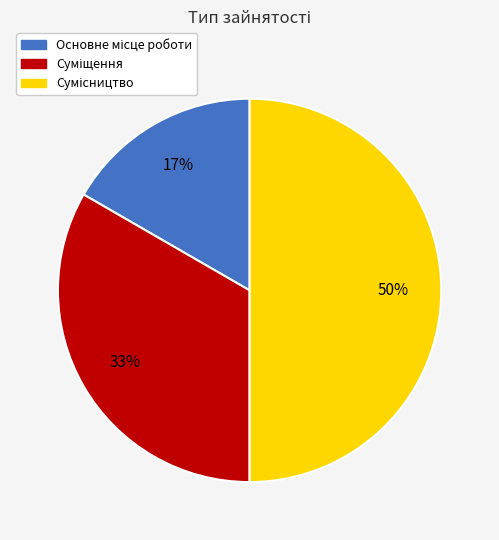

To the nearest percent, what is the difference between the largest and smallest slice percentages?

33%